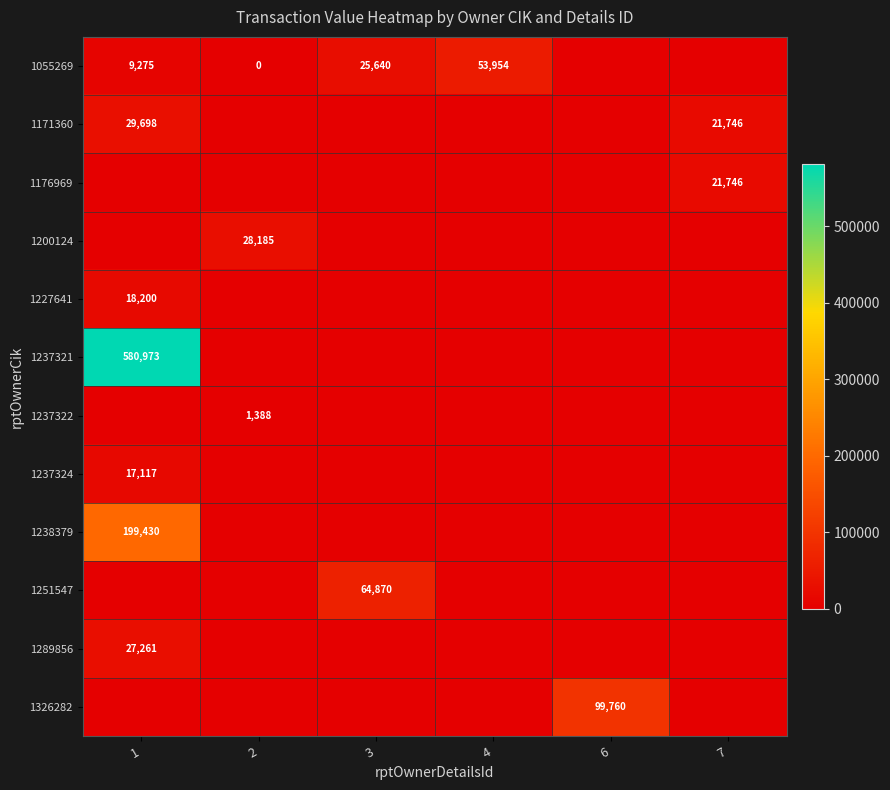

Is it true that 1238379 equals 199430 at 1?

True